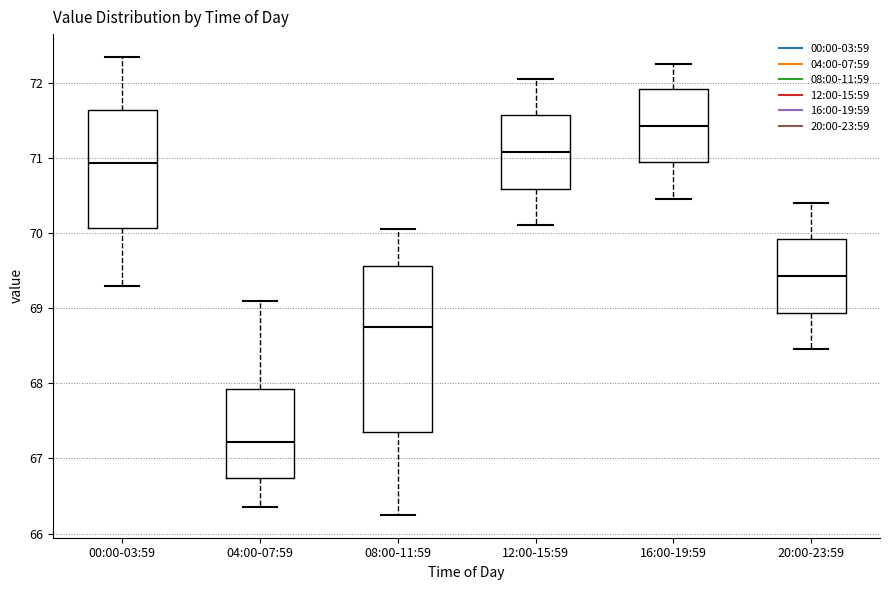

Where is the upper edge of the box for 16:00-19:59 on the y-axis? The values are not printed on the chart, so give them approximately, as read against the axis.

71.9